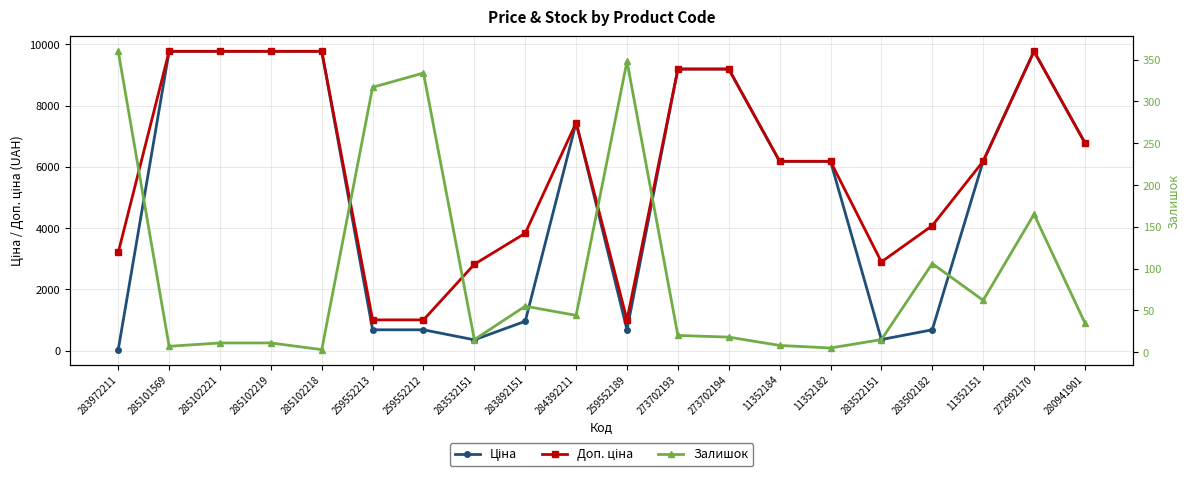

What is the sum of the Залишок values at 11352182 and 11352184?

13.0